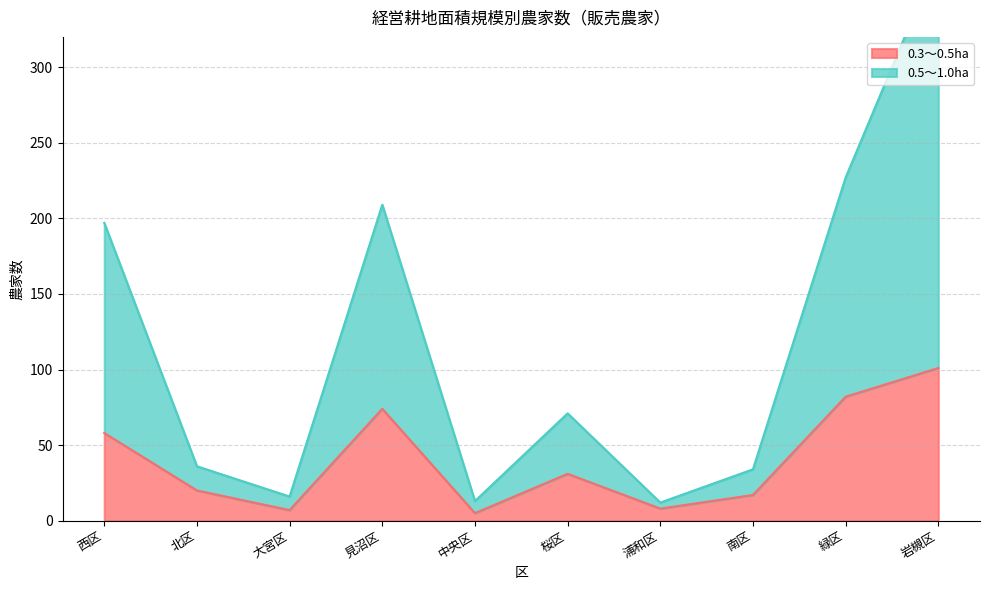

How many interior local peaks does the 0.3～0.5ha series have?

2